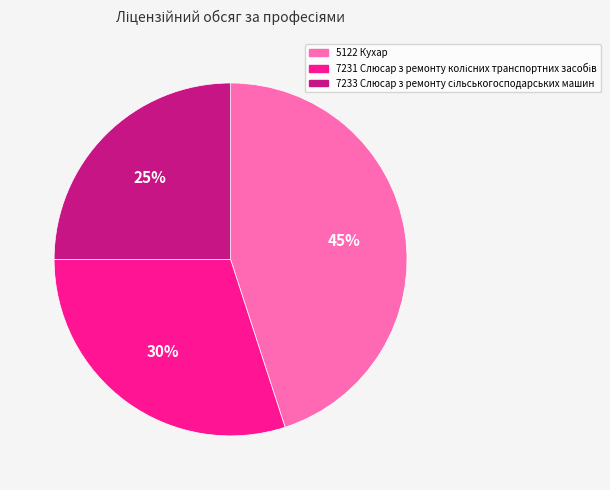

To the nearest percent, what is the average slice percentage?

33%